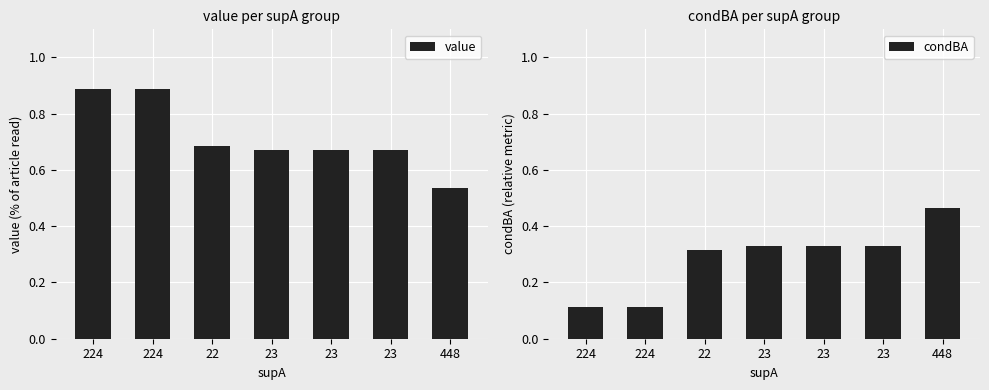

At which label is condBA closest to 0?

224